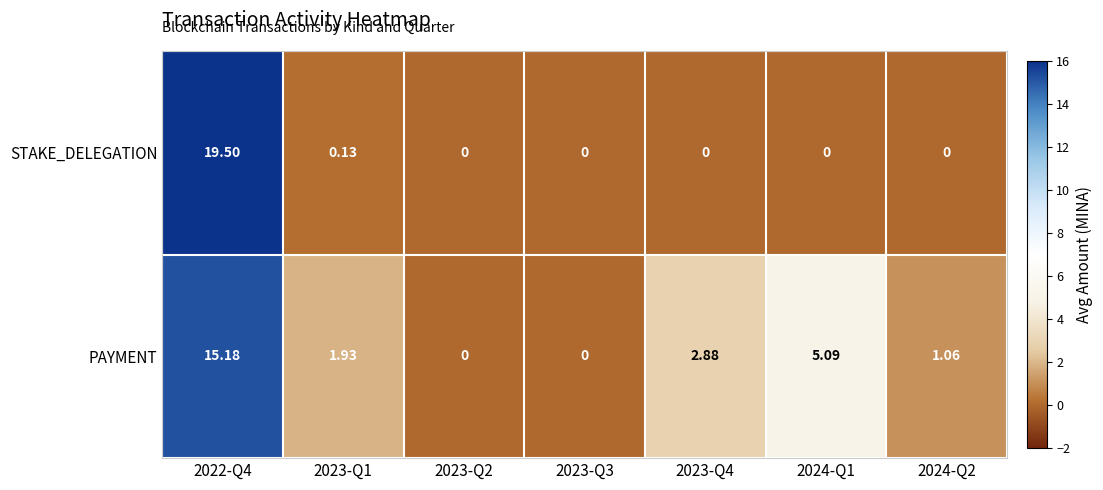

Which series has the largest range (max minus min)?

STAKE_DELEGATION